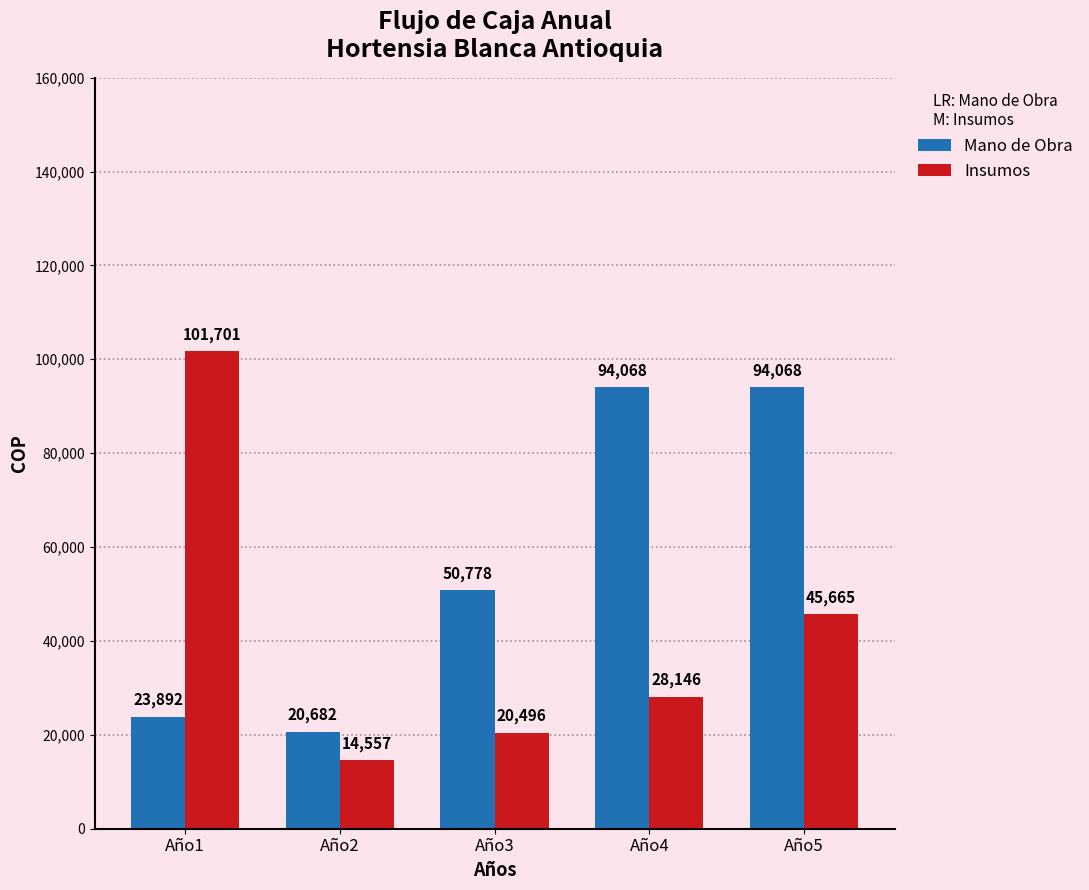

What is the difference between the maximum and minimum values in the Insumos series?

87143.6